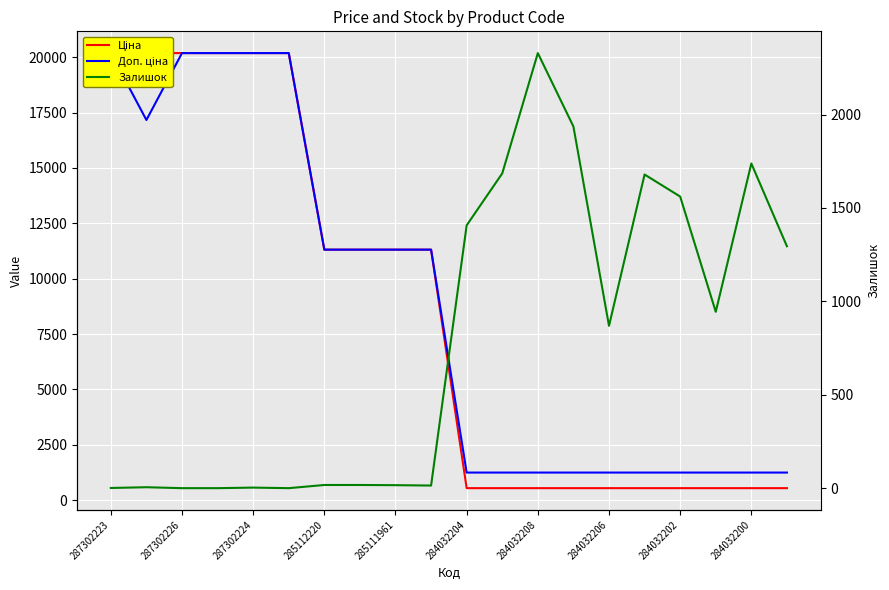

Reading right to left, extract all data points from this chart.

Ціна: 545.0	545.0	545.0	545.0	545.0	545.0	545.0	545.0	545.0	545.0	11312.5	11312.5	11312.5	11312.5	20186.0	20186.0	20186.0	20186.0	20186.0	20186.0
Доп. ціна: 1249.1	1249.1	1249.1	1249.1	1249.1	1249.1	1249.1	1249.1	1249.1	1249.1	11312.5	11312.5	11312.5	11312.5	20186.0	20186.0	20186.0	20186.0	17165.0	20186.0
Залишок: 1295.0	1738.0	944.0	1561.0	1679.0	869.0	1936.0	2329.0	1685.0	1407.0	14.0	16.0	17.0	17.0	0.0	3.0	0.0	0.0	5.0	1.0